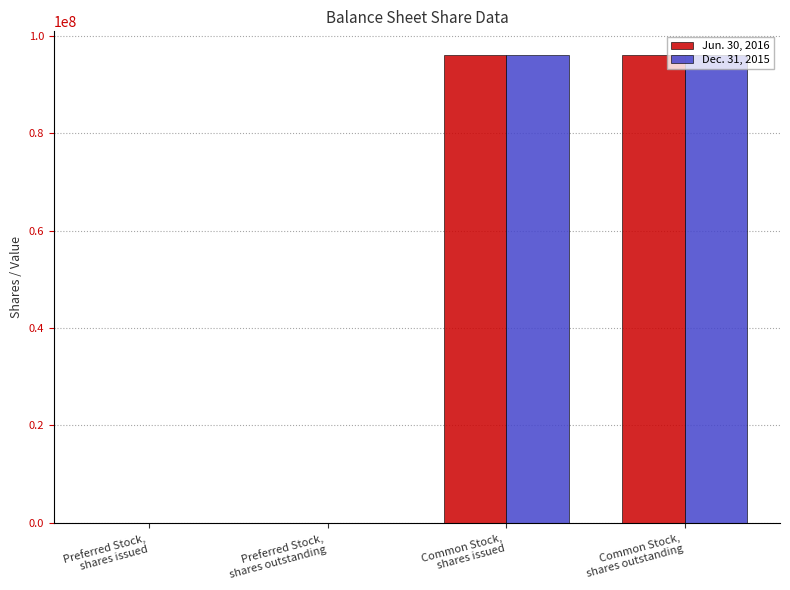

What is the total value across all series at Common Stock,
shares issued?

192228884